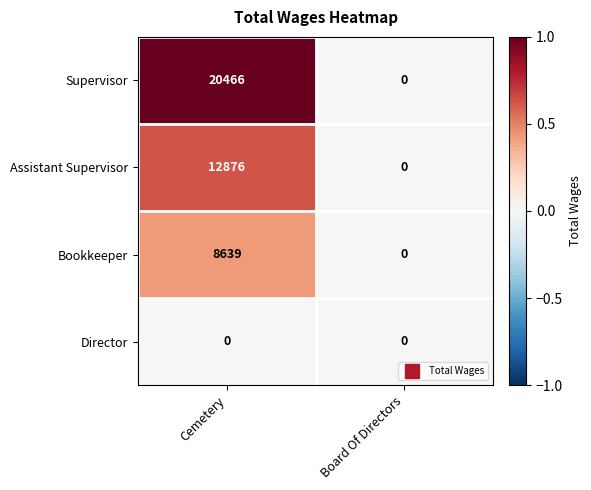

List the series in order of their overall mean, highest first.

Supervisor, Assistant Supervisor, Bookkeeper, Director